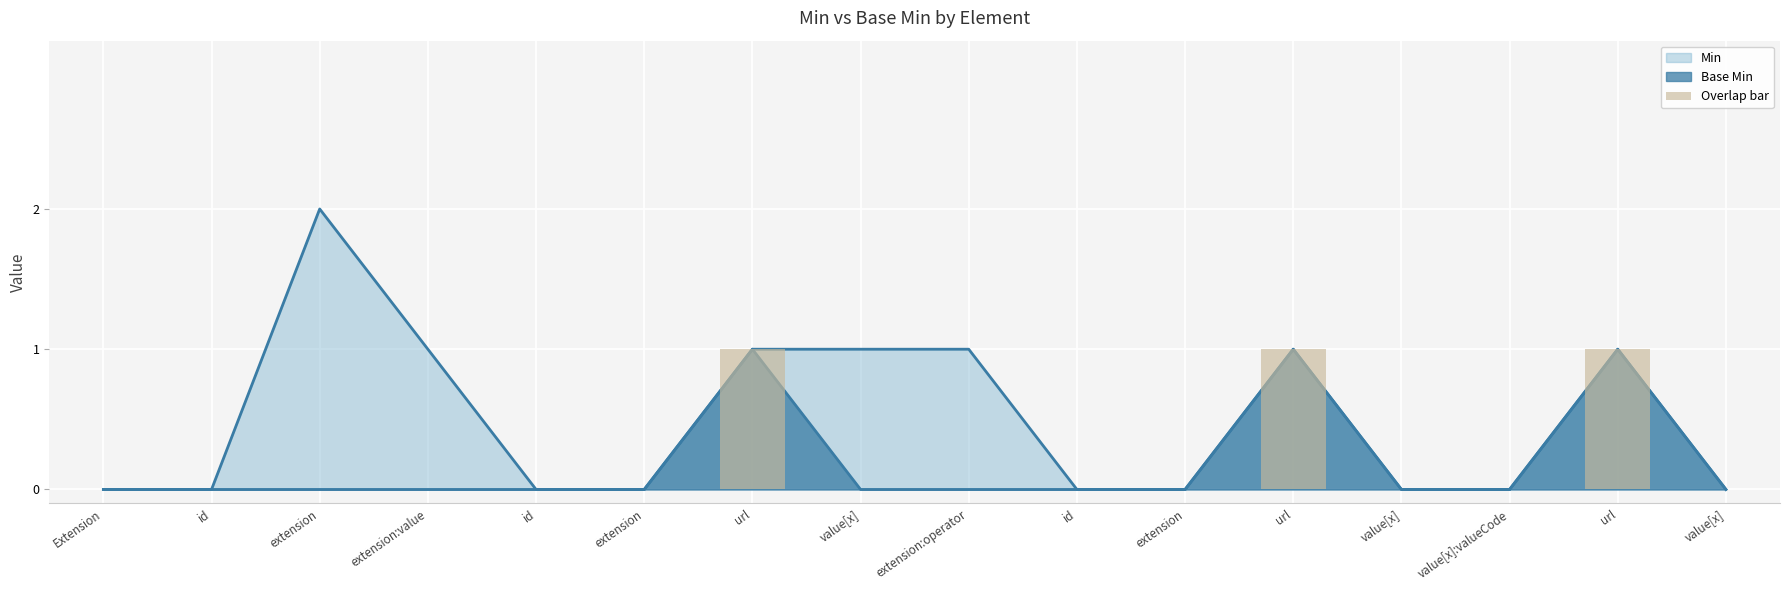

What is the label of the 13th bar from the right?

extension:value